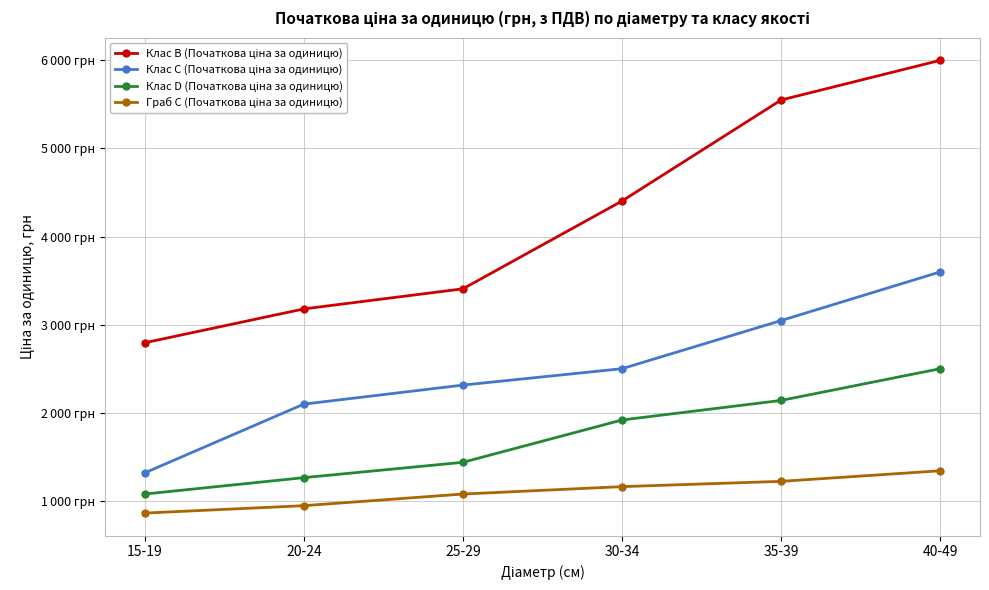

Is this an area chart (filled region under the line)?

No